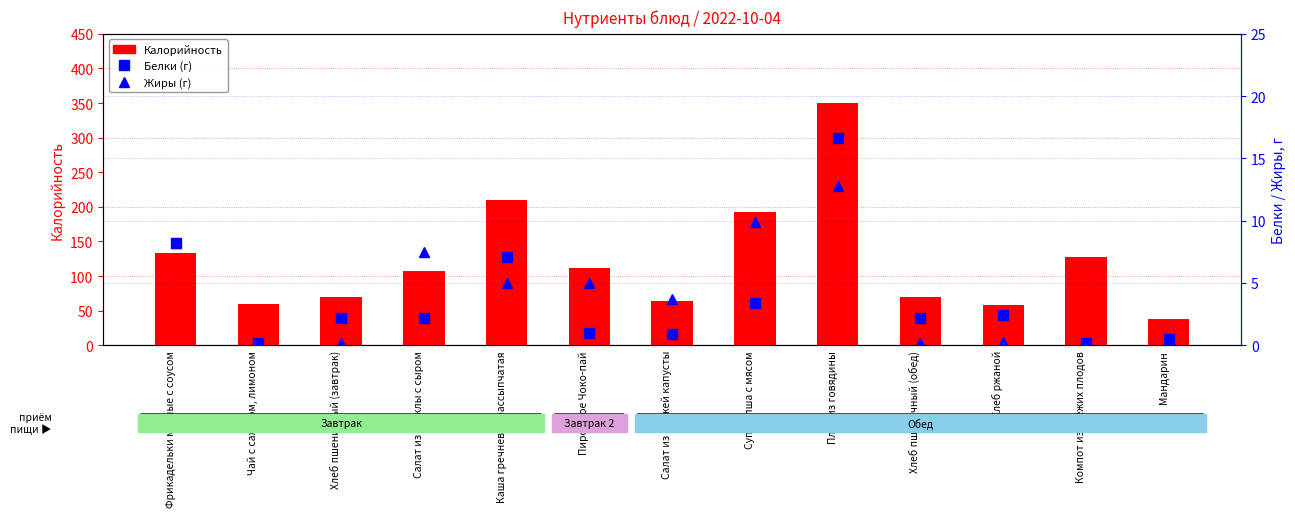

What value does the Жиры series have at Салат из свеклы с сыром?

7.5